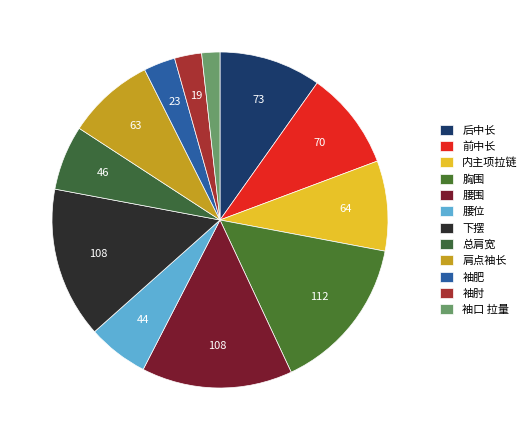

Count the number of slices in the pie.

12